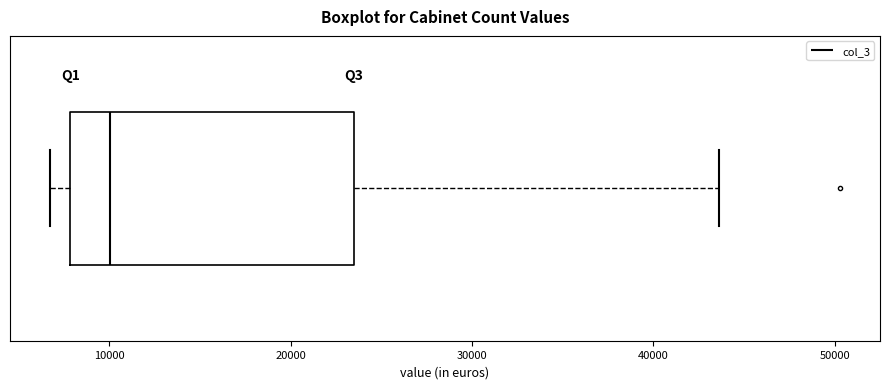

Where does the left whisker of the box end on the x-axis? The values are not printed on the chart, so give them approximately, as read against the axis.

7000